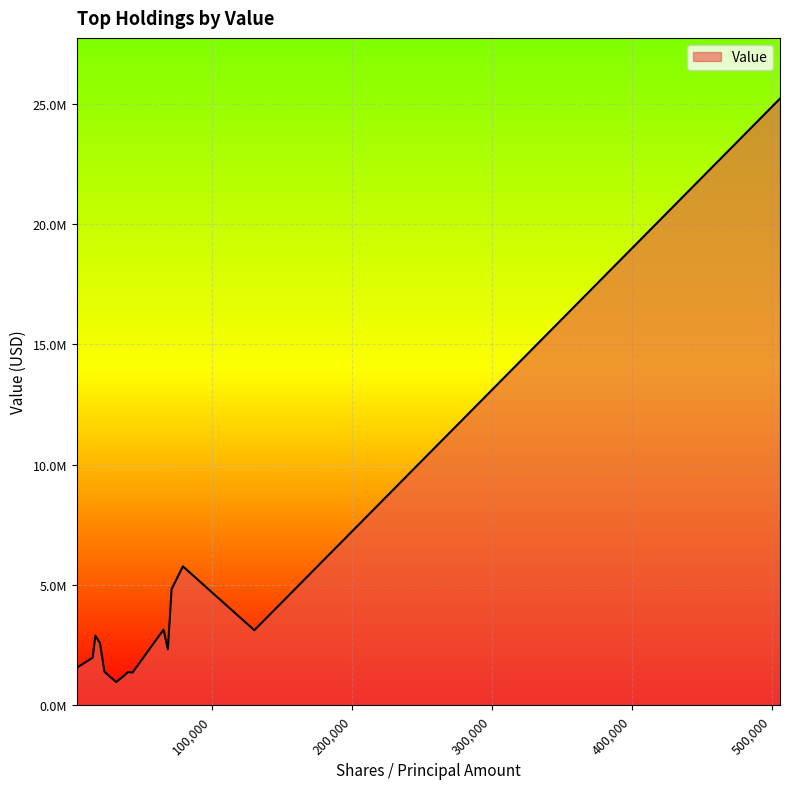

What is the value of the 7th point from the left?

2577767